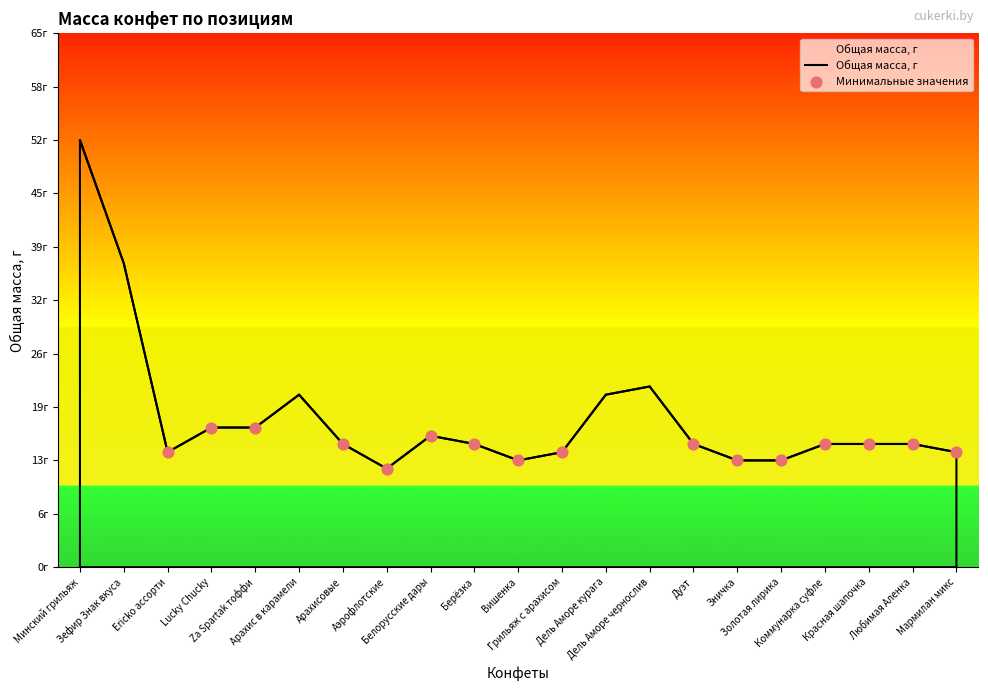

Which has a higher value, Аэрофлотские or Дель Аморе чернослив?

Дель Аморе чернослив